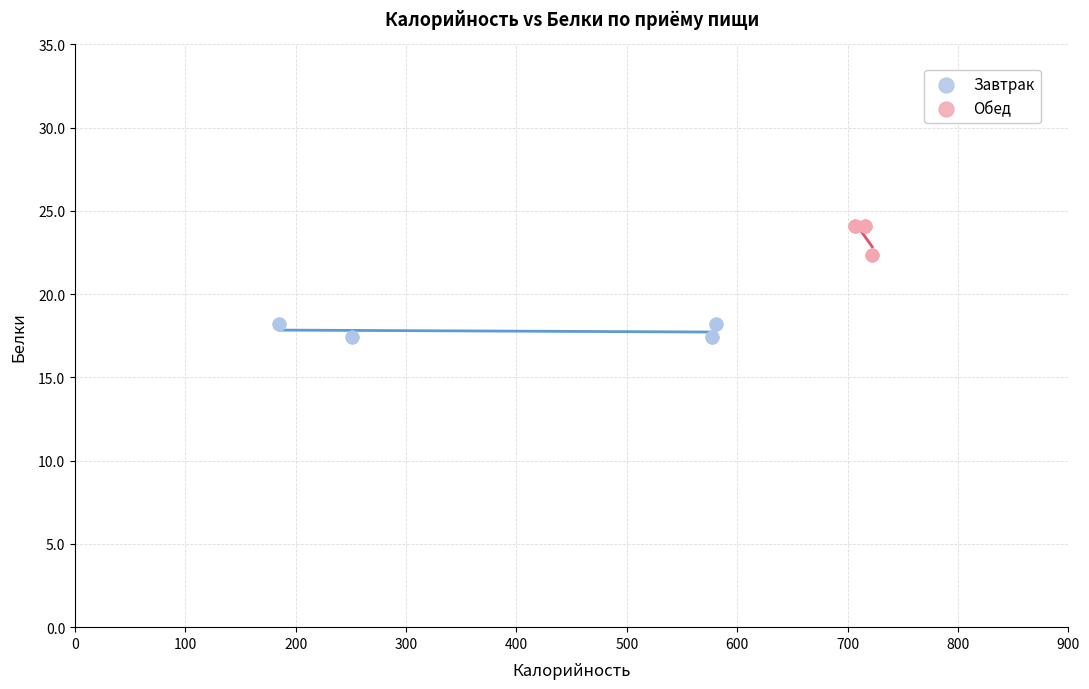

Which series reaches the maximum Y coordinate?

Обед